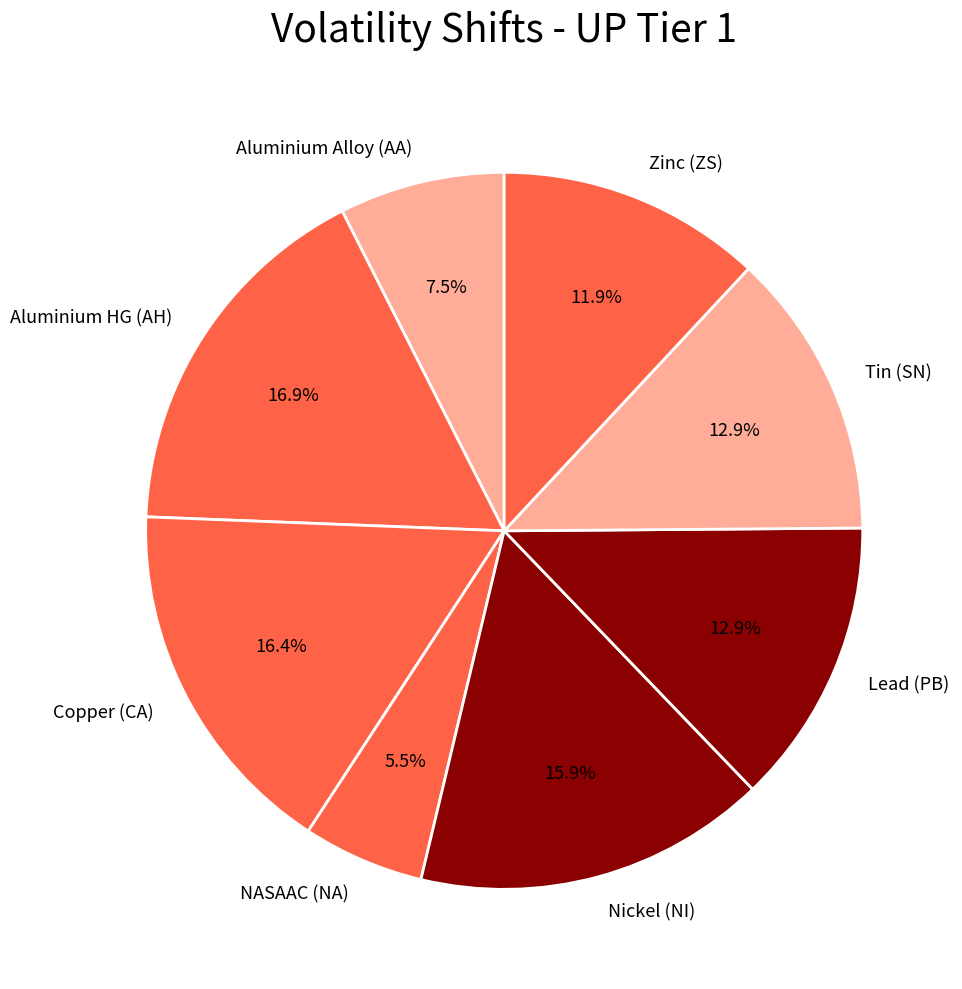

To the nearest percent, what is the difference between the Zinc (ZS) and Lead (PB) slice percentages?

1%